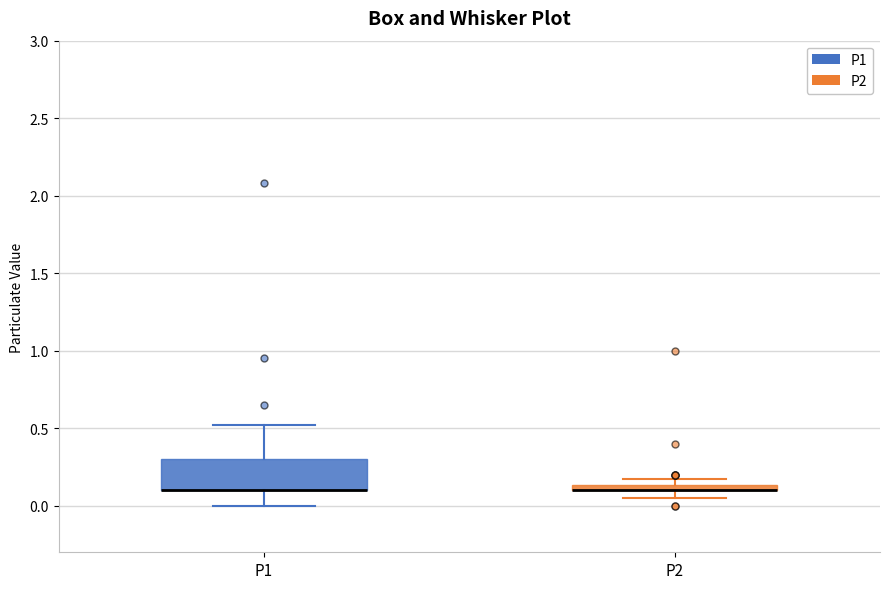

Where is the lower edge of the box for P2 on the y-axis? The values are not printed on the chart, so give them approximately, as read against the axis.

0.10